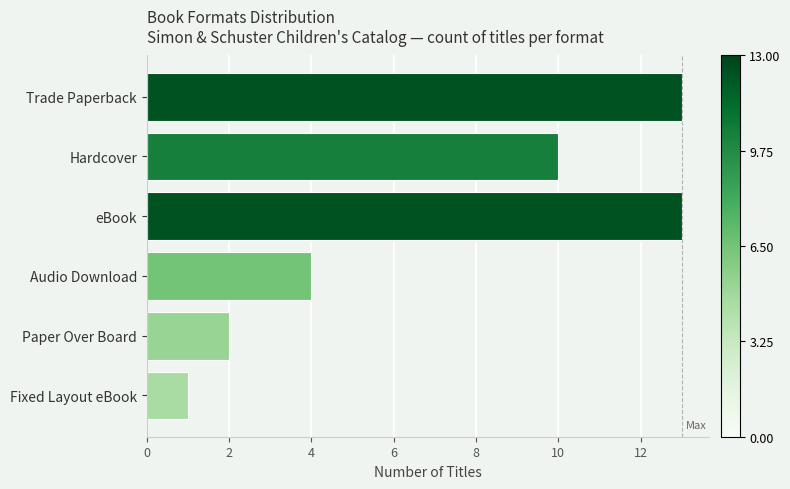

What is the label of the 4th bar from the bottom?

eBook